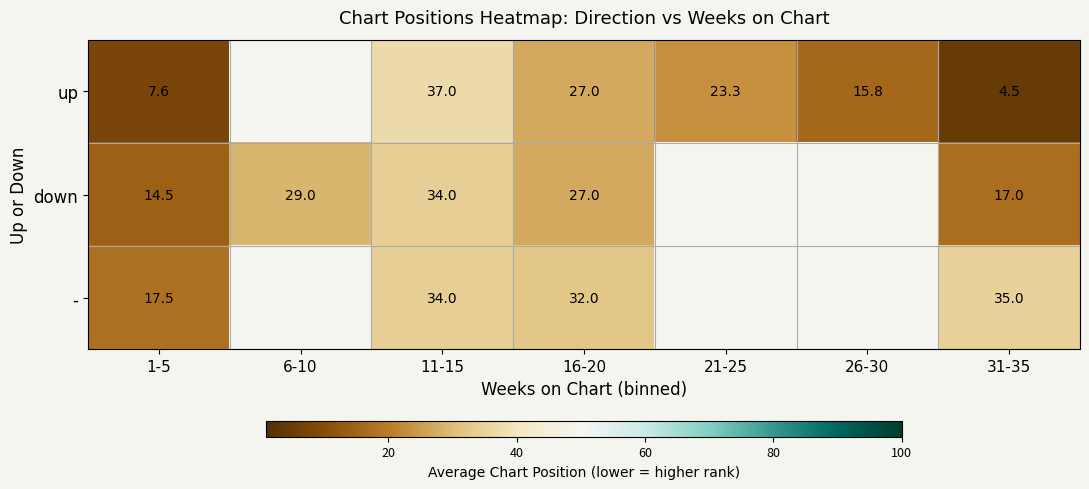

What is the difference between the up values at 31-35 and 16-20?

22.5